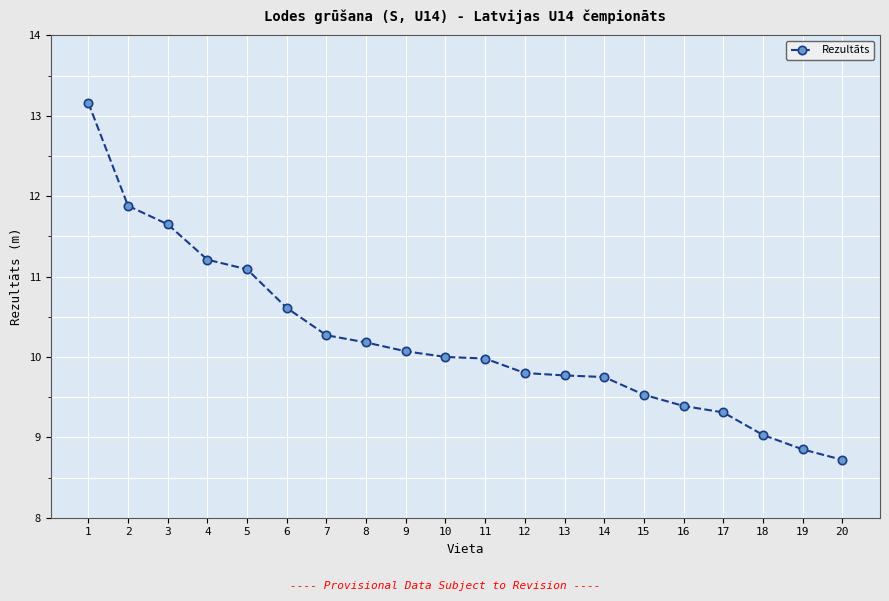

What value does the data have at 7?

10.3